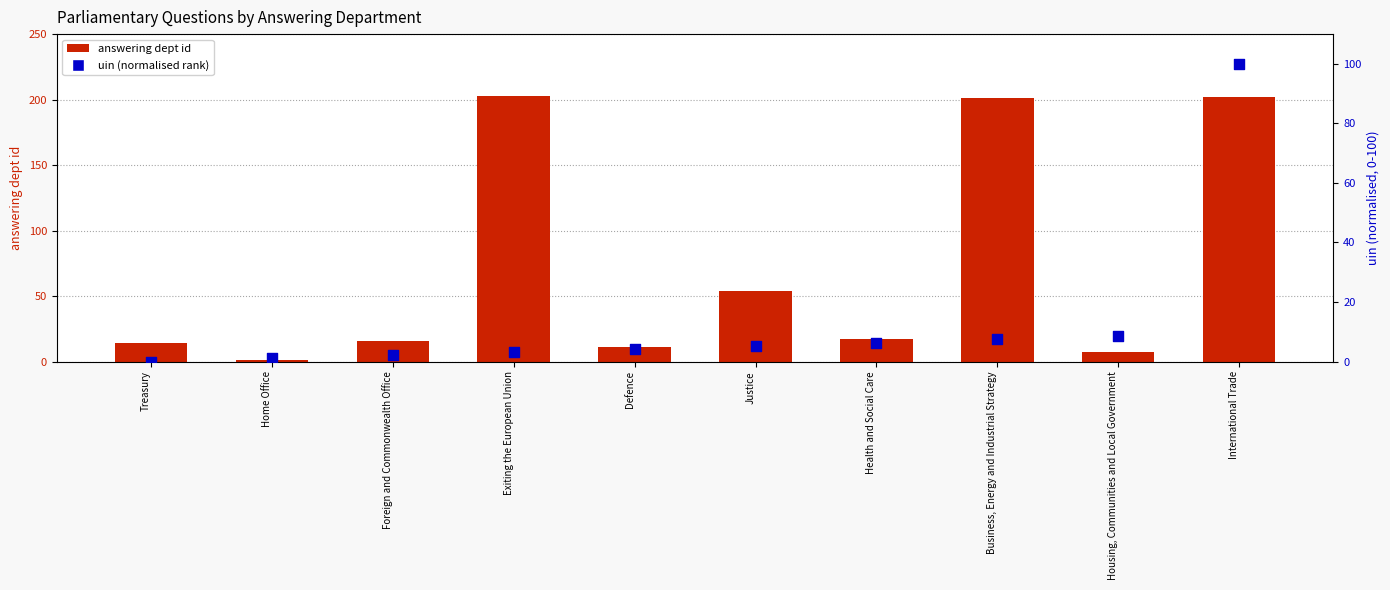

Is the value of uin (normalised rank) at Treasury greater than the value of answering dept id at Health and Social Care?

No